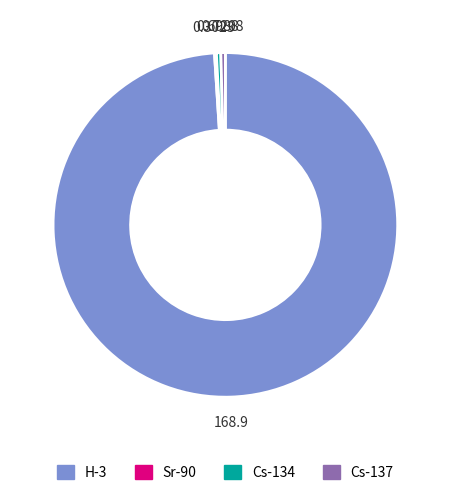

Do H-3 and Cs-137 together represent more than half of the pie?

Yes